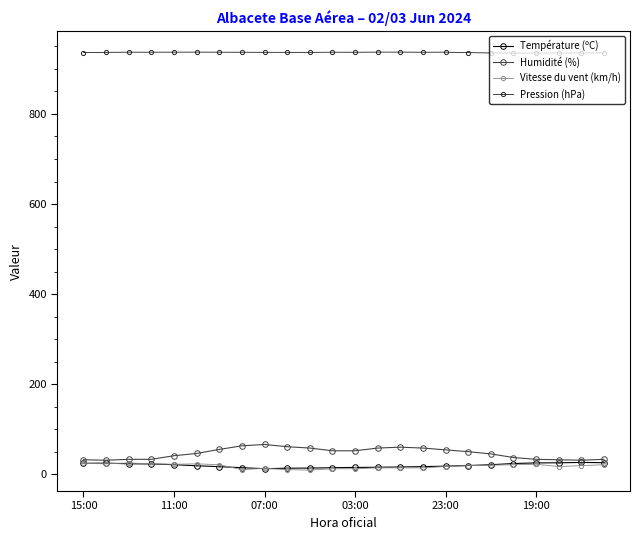

True or false: Pression (hPa) and Humidité (%) cross at least once.

False